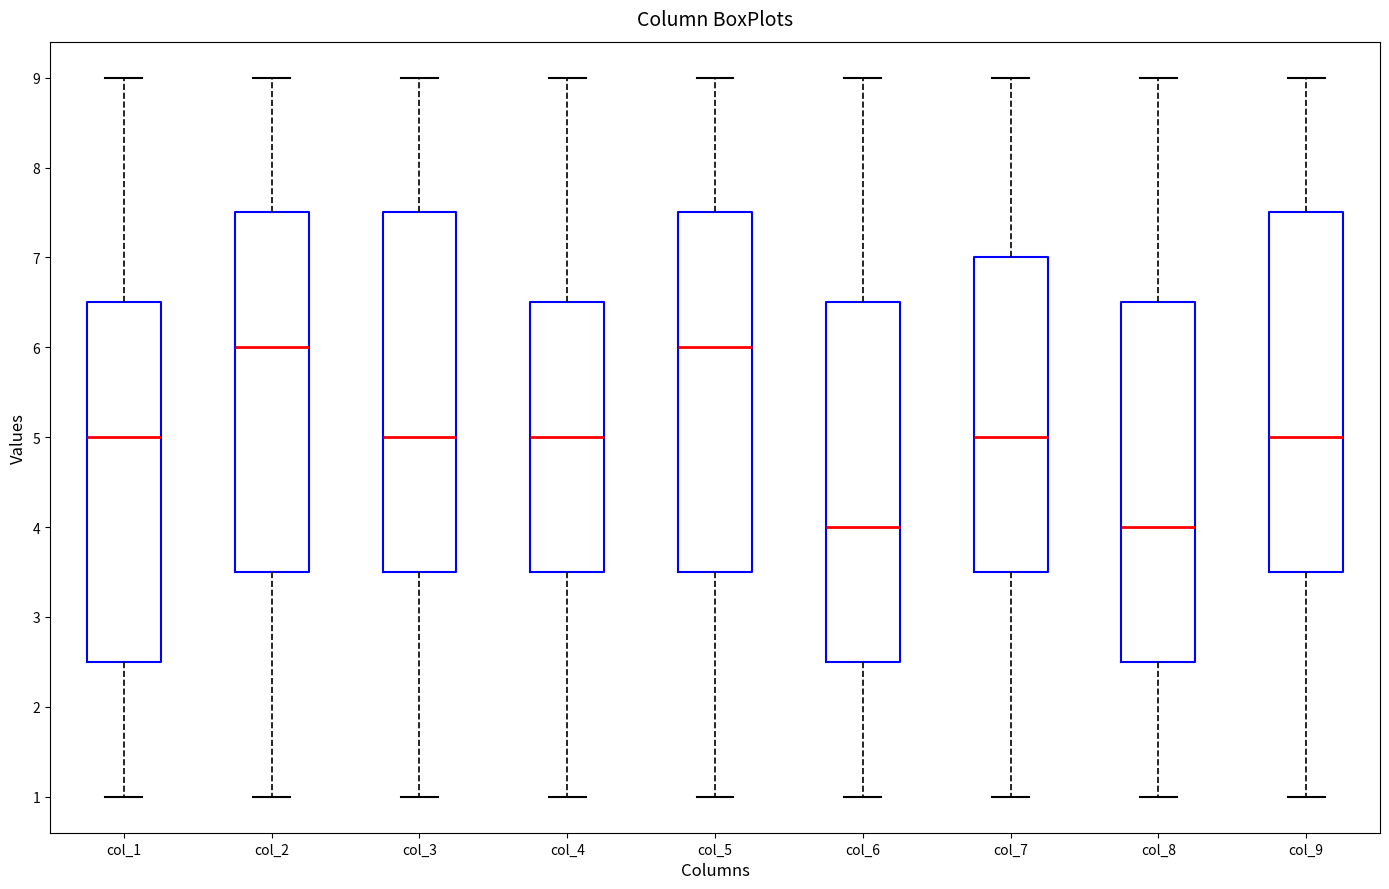

Where does the median line of the box for col_8 sit on the y-axis? The values are not printed on the chart, so give them approximately, as read against the axis.

4.0